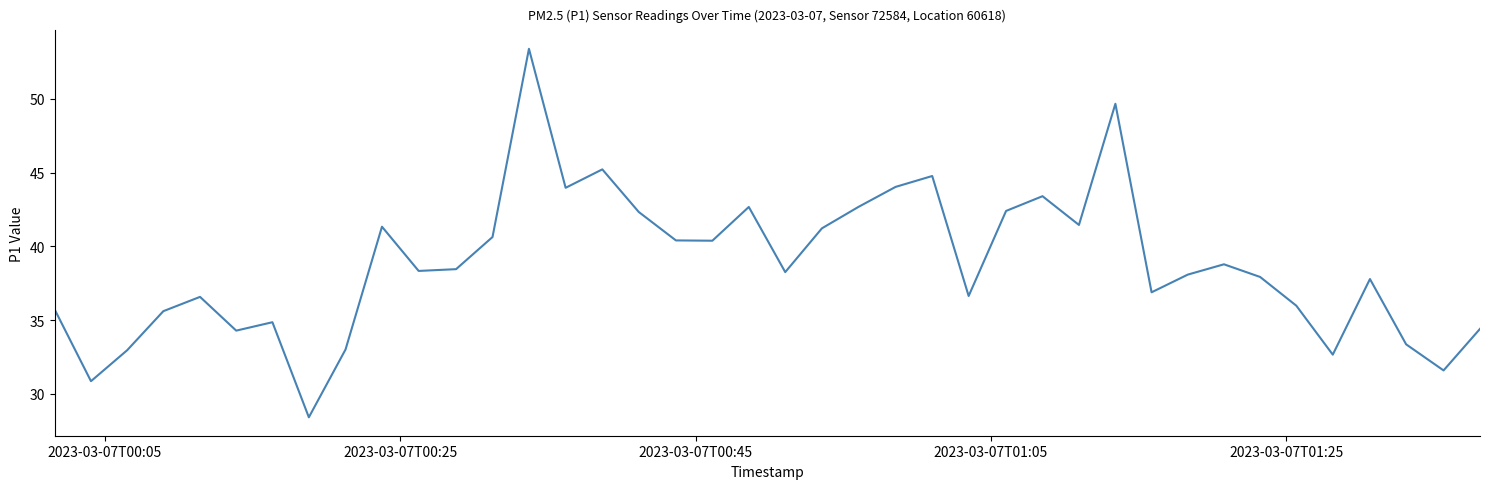

What is the smallest value displayed?

28.4